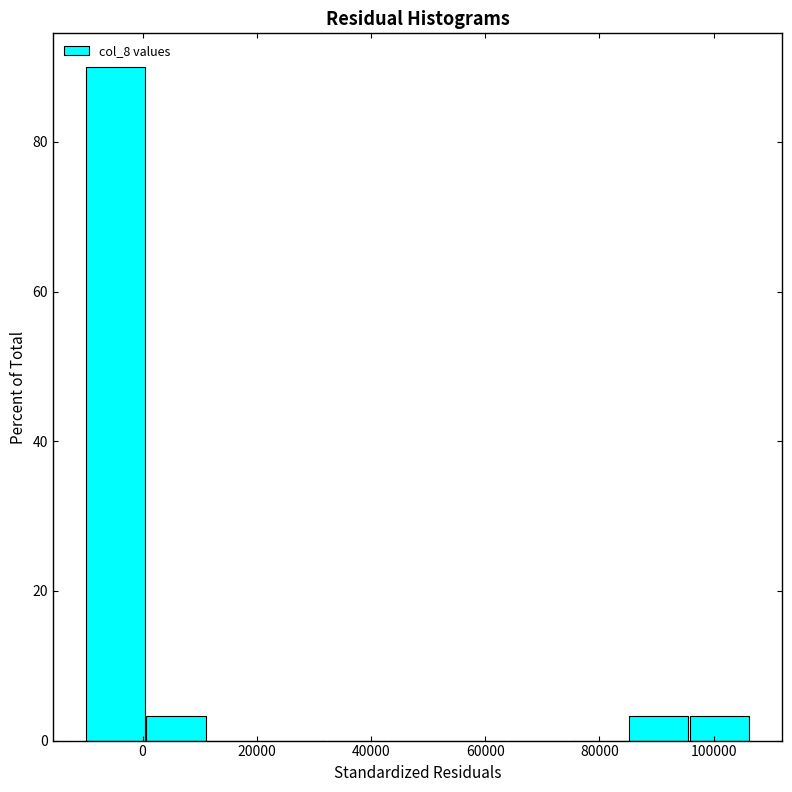

What is the height of the bar covering 86000 to 96000 on the x-axis? Neither the bar edges nor the heights are printed on the chart, so give them approximately, as read against the axes.

4